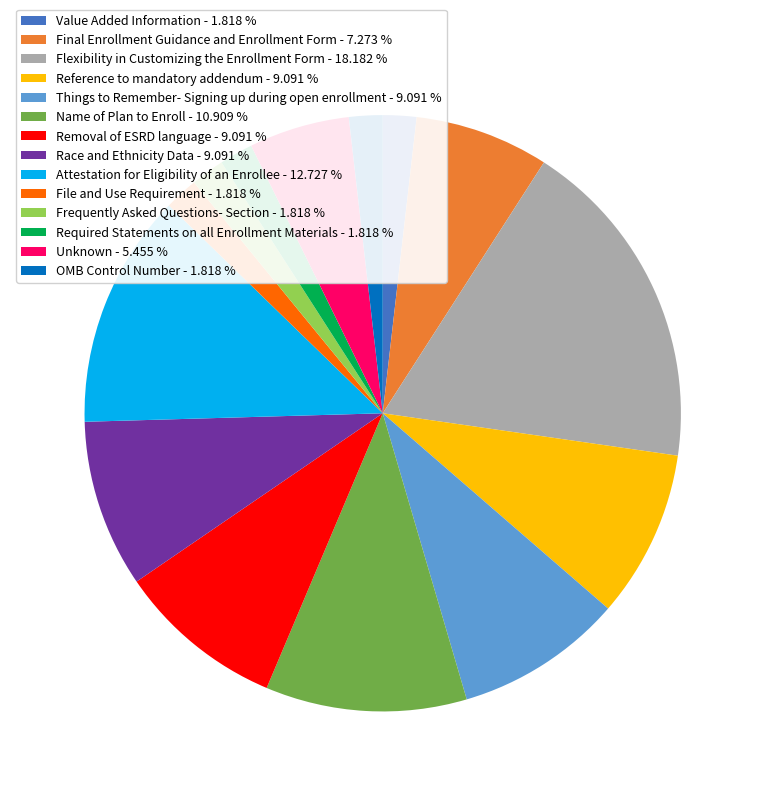

How many segments does this pie chart have?

14